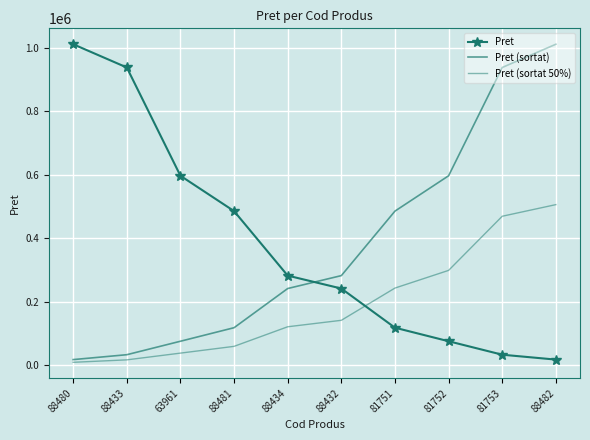

Rank the series by their maximum value, from highest to lowest.

Pret, Pret (sortat), Pret (sortat 50%)